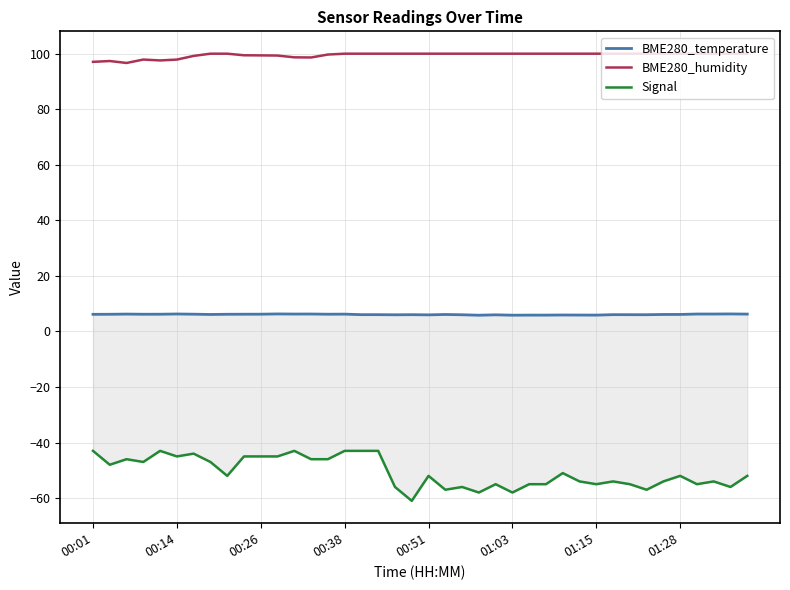

Count the number of data series in this chart.

3